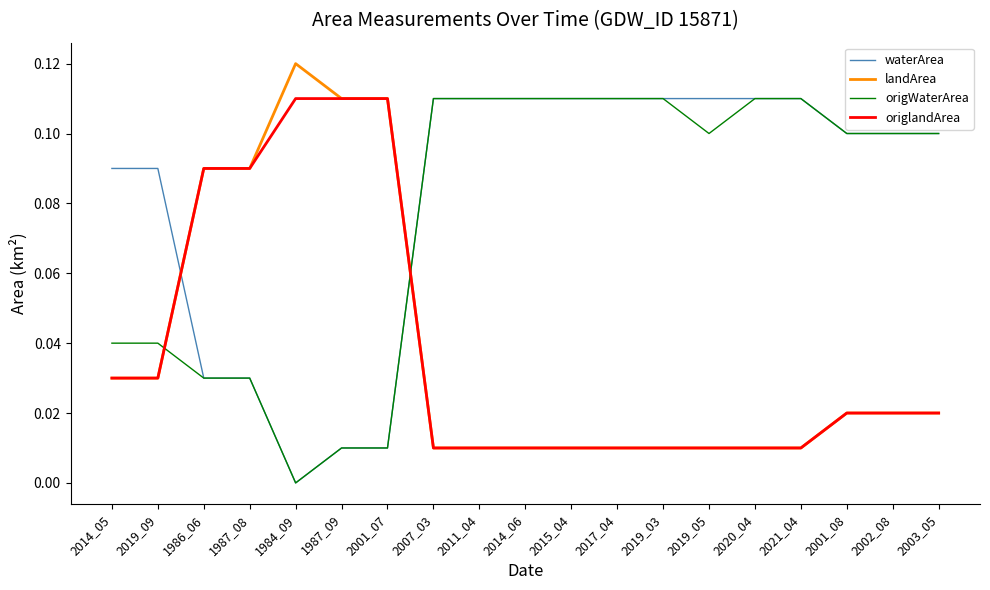

At which category does the chart reach its peak across all series?

1984_09